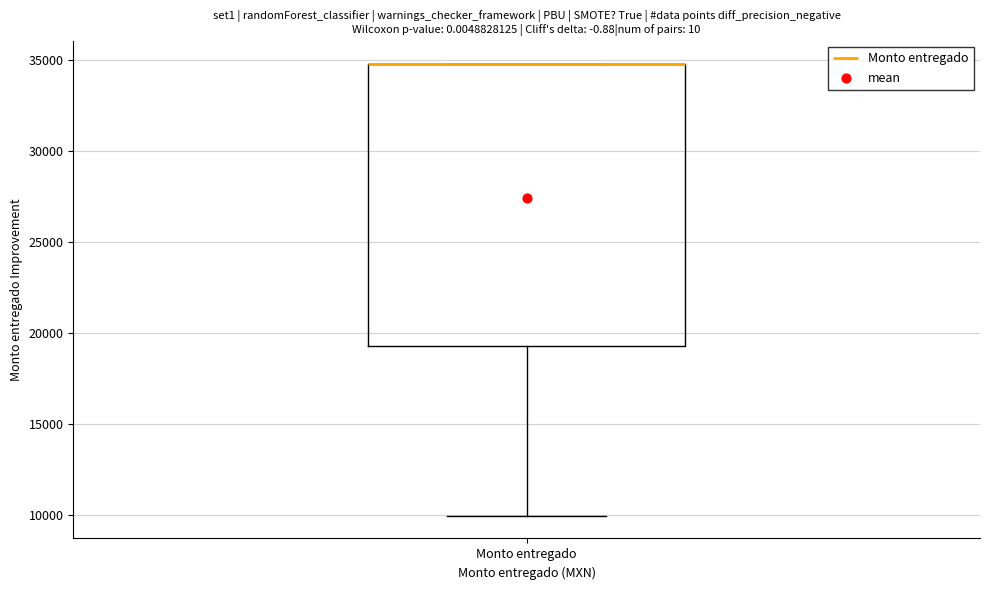

Read this box plot against the y-axis: the position of the median line, the range covered by the box, and the ends of both whiskers. The values are not printed on the chart, so give them approximately, as read against the axis.

median 35000 (drawn on the box's upper edge), box 19500 to 35000, whiskers 10000 to 35000